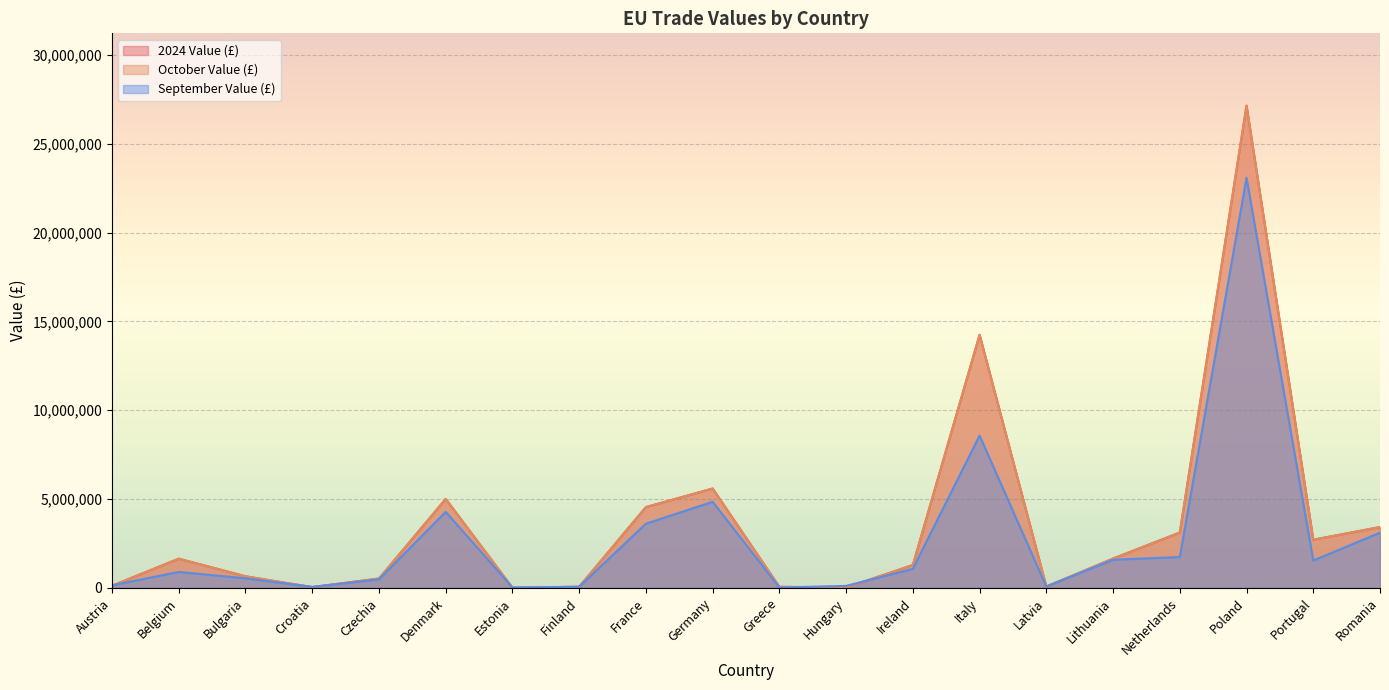

At Netherlands, list the series in order from largest to smallest.

2024 Value (£), October Value (£), September Value (£)